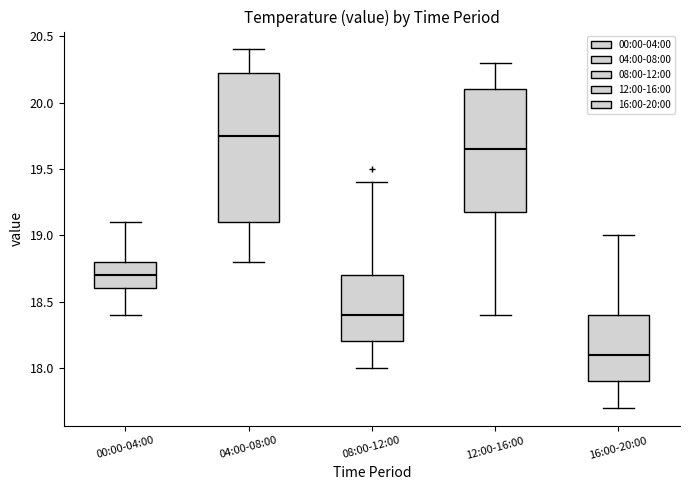

Reading left to right, transcribe this box plot: for each box, give where its median line is, the range the box spans, and where its two whiskers end, as read against the y-axis. The values are not printed on the chart, so give them approximately, as read against the axis.

00:00-04:00: median 18.70, box 18.60 to 18.80, whiskers 18.40 to 19.10
04:00-08:00: median 19.75, box 19.10 to 20.25, whiskers 18.80 to 20.40
08:00-12:00: median 18.40, box 18.20 to 18.70, whiskers 18.00 to 19.40
12:00-16:00: median 19.65, box 19.20 to 20.10, whiskers 18.40 to 20.30
16:00-20:00: median 18.10, box 17.90 to 18.40, whiskers 17.70 to 19.00